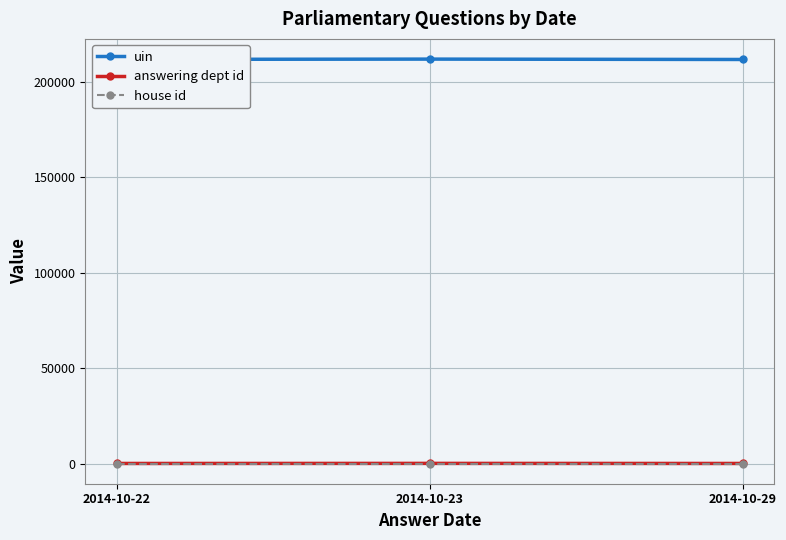

How many uin values are between 211567 and 211762?

3